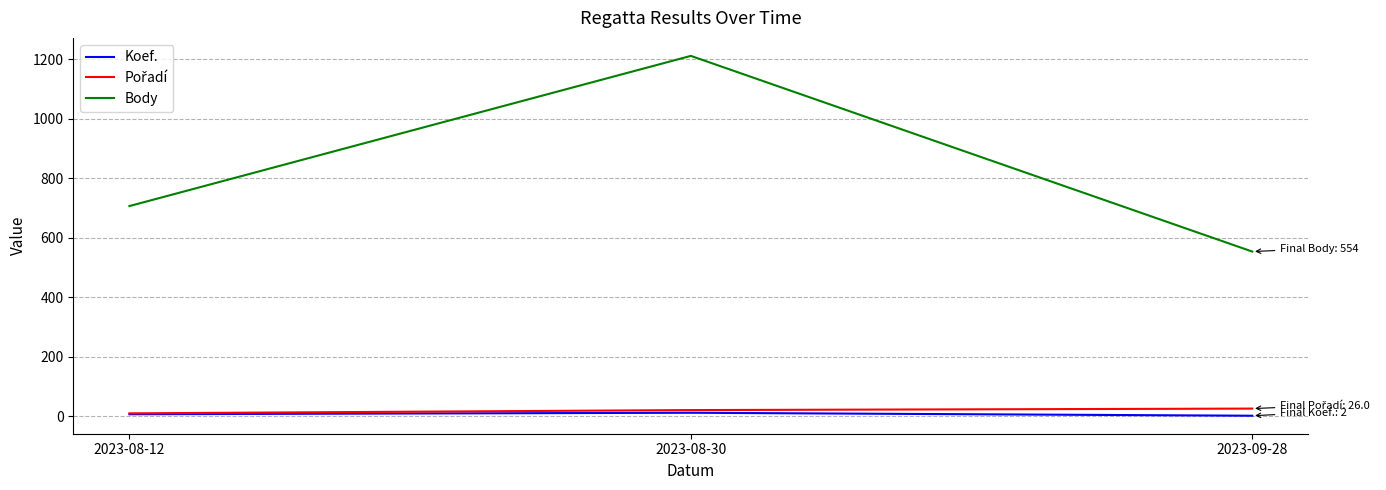

Which series has the widest spread of values?

Body